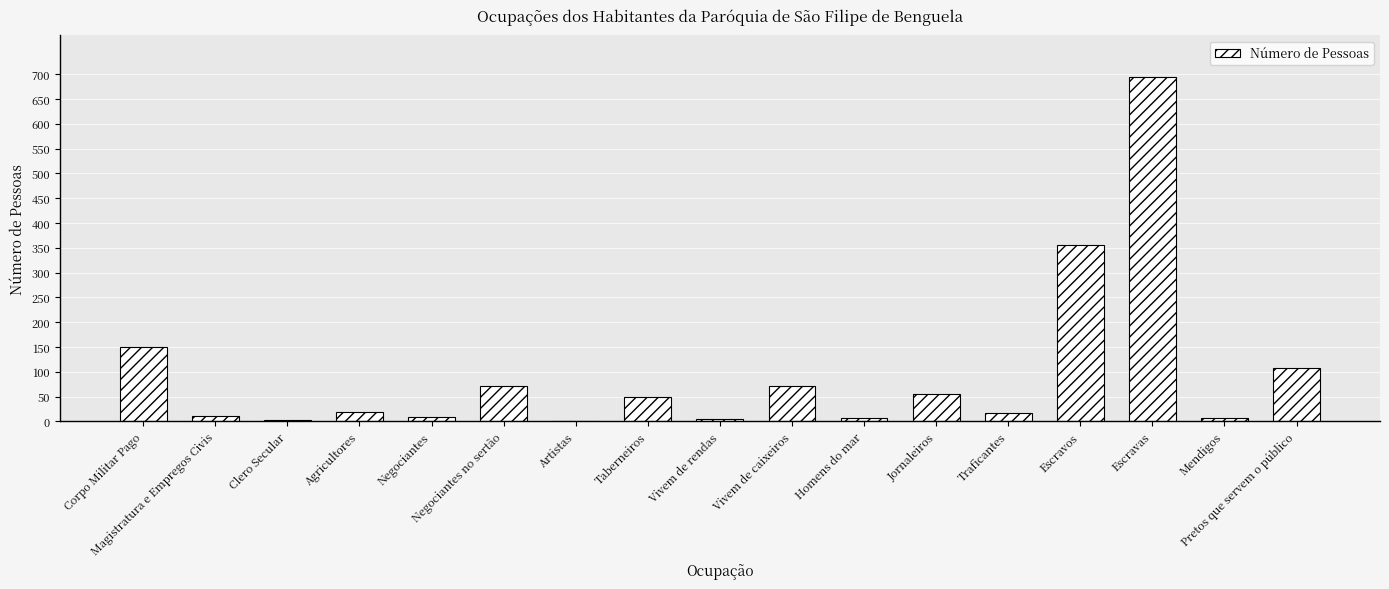

At which label is the value closest to 348?

Escravos